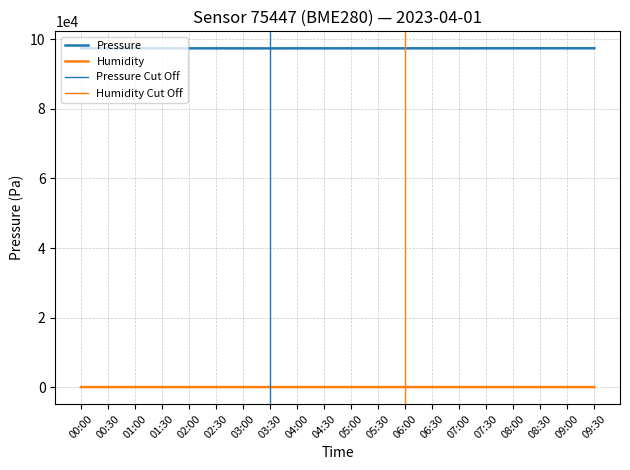

What is the label of the 10th point from the right?

05:00